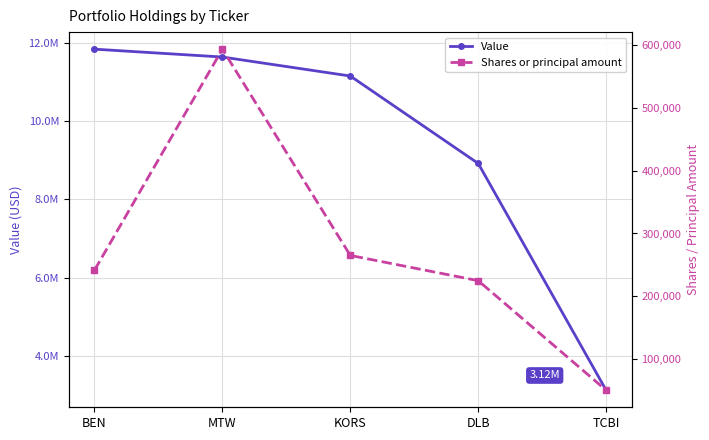

The value of Shares or principal amount at TCBI is 50098. True or false?

True